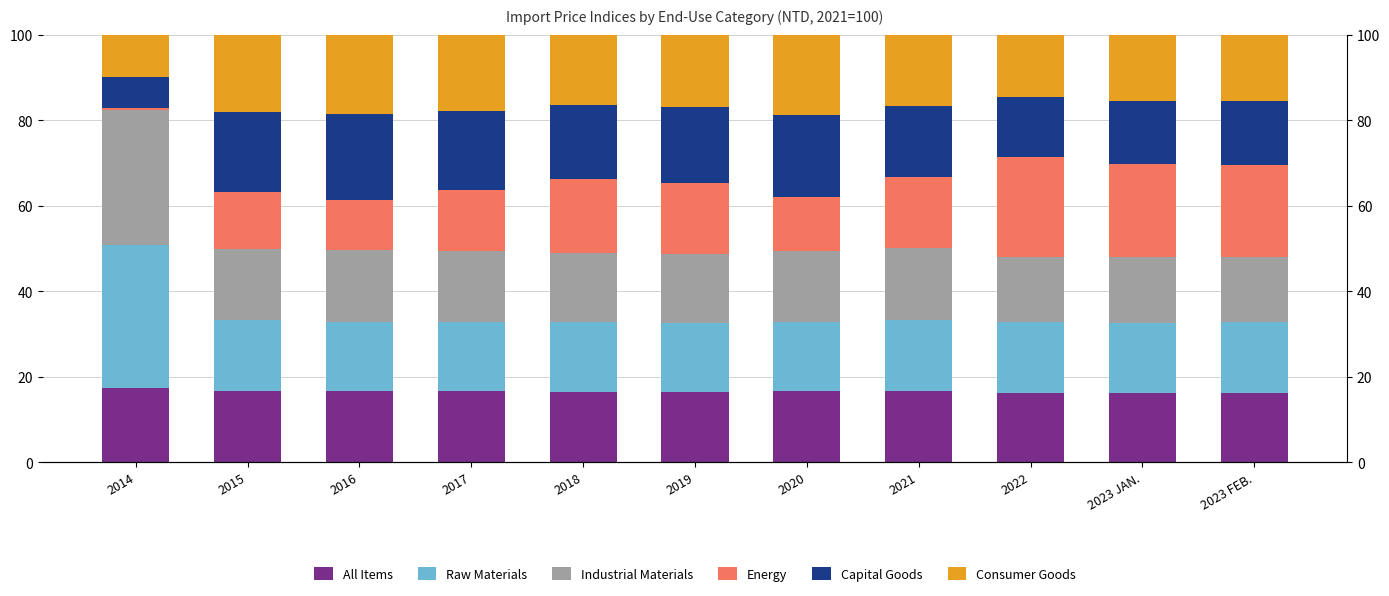

Reading right to left, list all the values displayed in this chart.

All Items: 2023 FEB.=16.2	2023 JAN.=16.1	2022=16.1	2021=16.7	2020=16.7	2019=16.5	2018=16.5	2017=16.6	2016=16.7	2015=16.7	2014=17.5
Raw Materials: 2023 FEB.=16.5	2023 JAN.=16.5	2022=16.7	2021=16.7	2020=15.9	2019=16.2	2018=16.3	2017=16.2	2016=15.9	2015=16.5	2014=33.3
Industrial Materials: 2023 FEB.=15.3	2023 JAN.=15.3	2022=15.3	2021=16.7	2020=16.7	2019=16.0	2018=16.1	2017=16.6	2016=17.0	2015=16.8	2014=31.7
Energy: 2023 FEB.=21.6	2023 JAN.=21.8	2022=23.3	2021=16.7	2020=12.5	2019=16.7	2018=17.4	2017=14.4	2016=11.7	2015=13.3	2014=0.5
Capital Goods: 2023 FEB.=14.9	2023 JAN.=14.9	2022=14.0	2021=16.7	2020=19.4	2019=17.8	2018=17.2	2017=18.5	2016=20.0	2015=18.8	2014=7.1
Consumer Goods: 2023 FEB.=15.5	2023 JAN.=15.4	2022=14.6	2021=16.7	2020=18.7	2019=16.8	2018=16.5	2017=17.8	2016=18.6	2015=18.0	2014=9.9